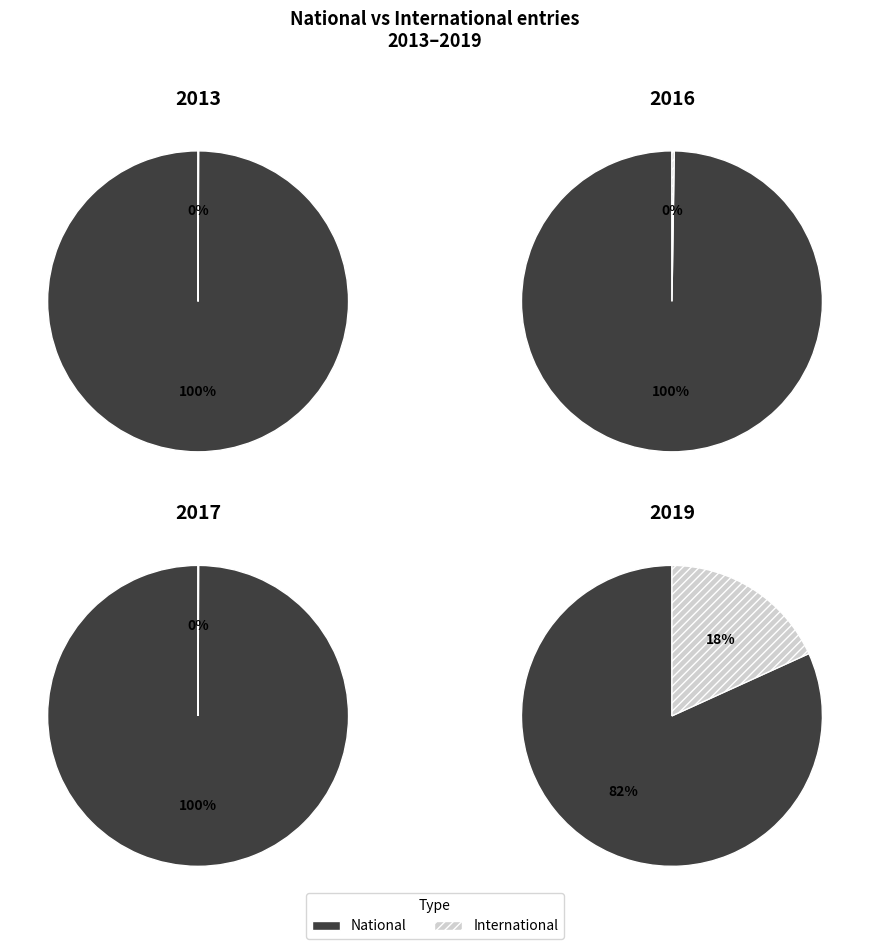

To the nearest percent, what is the combined percentage of 2017 and 2013?

44%